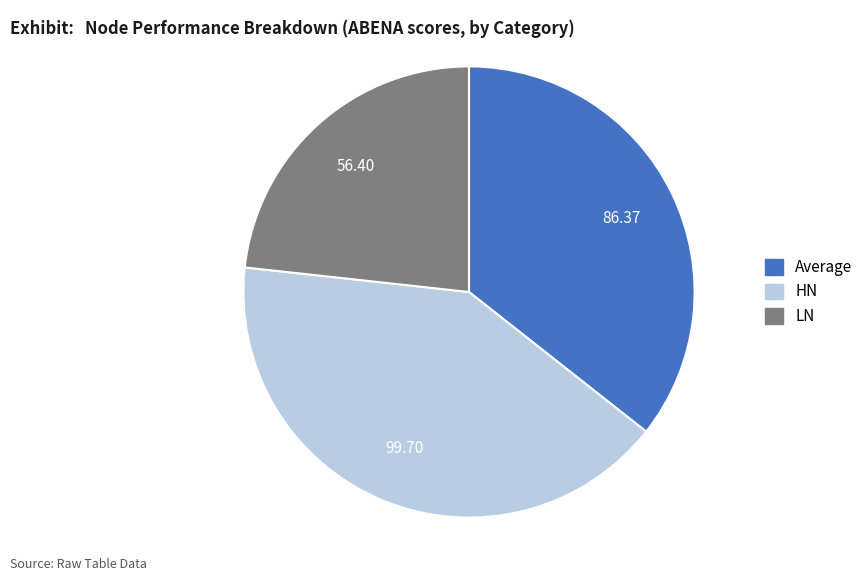

Is it true that LN is 28% of the pie?

False